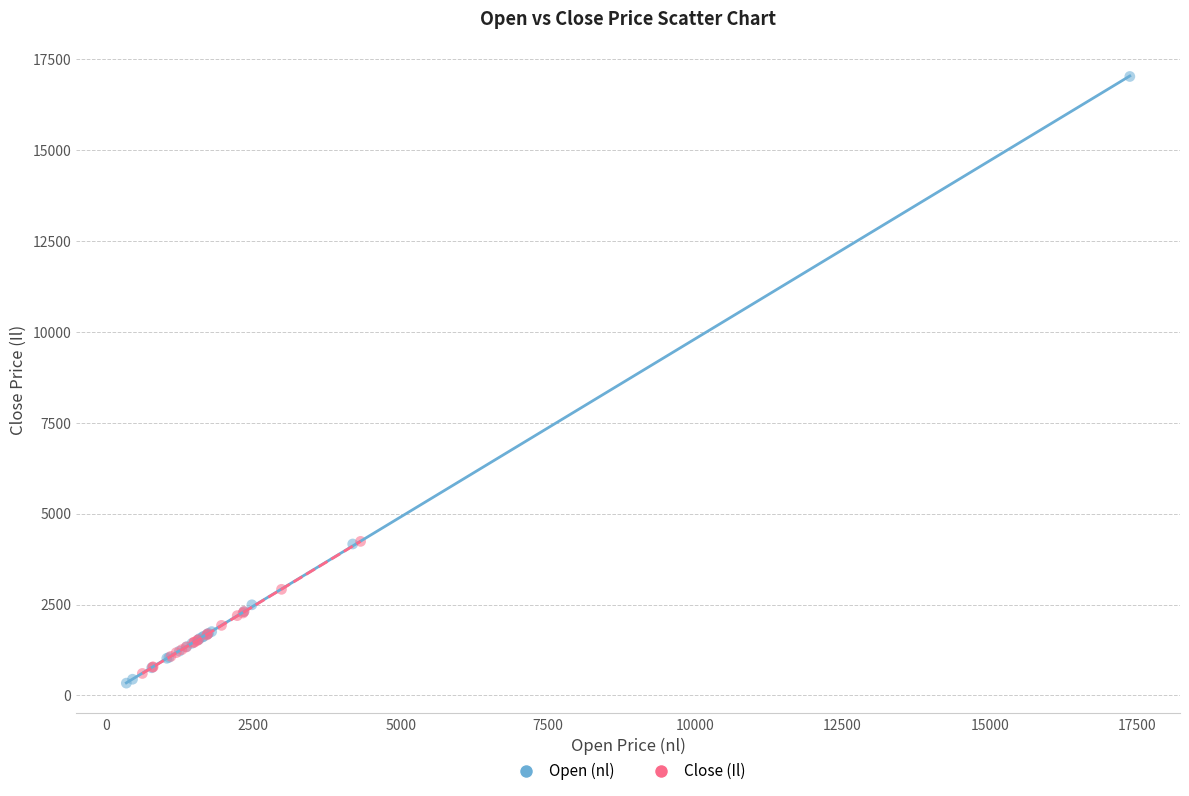

Which series has the widest spread of Y values?

Open (nl)